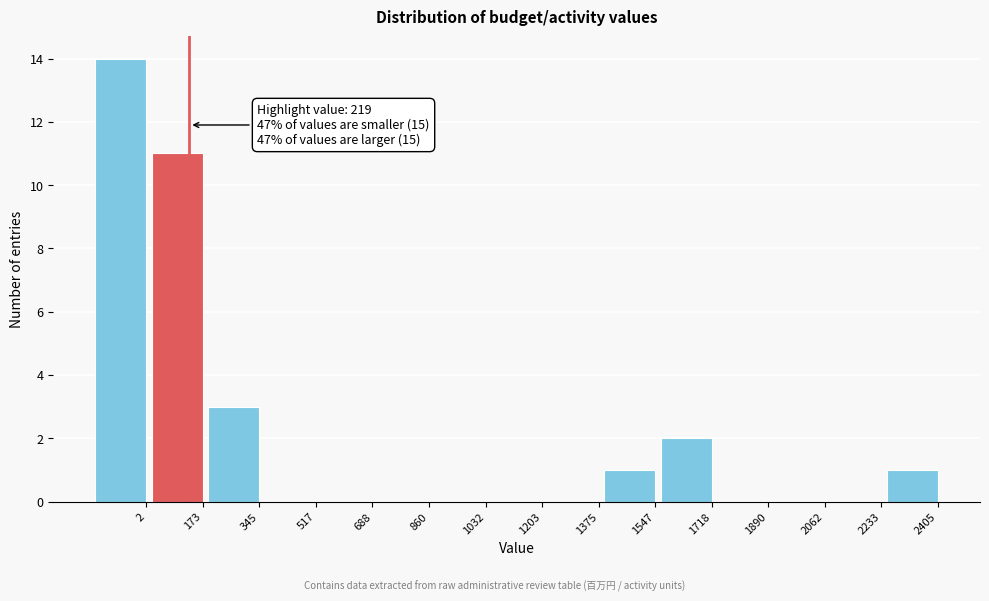

Reading right to left, transcribe all the data shown in this chart.

2405=1	2233=0	2062=0	1890=0	1718=2	1547=1	1375=0	1203=0	1032=0	860=0	688=0	517=0	345=3	173=11	2=14